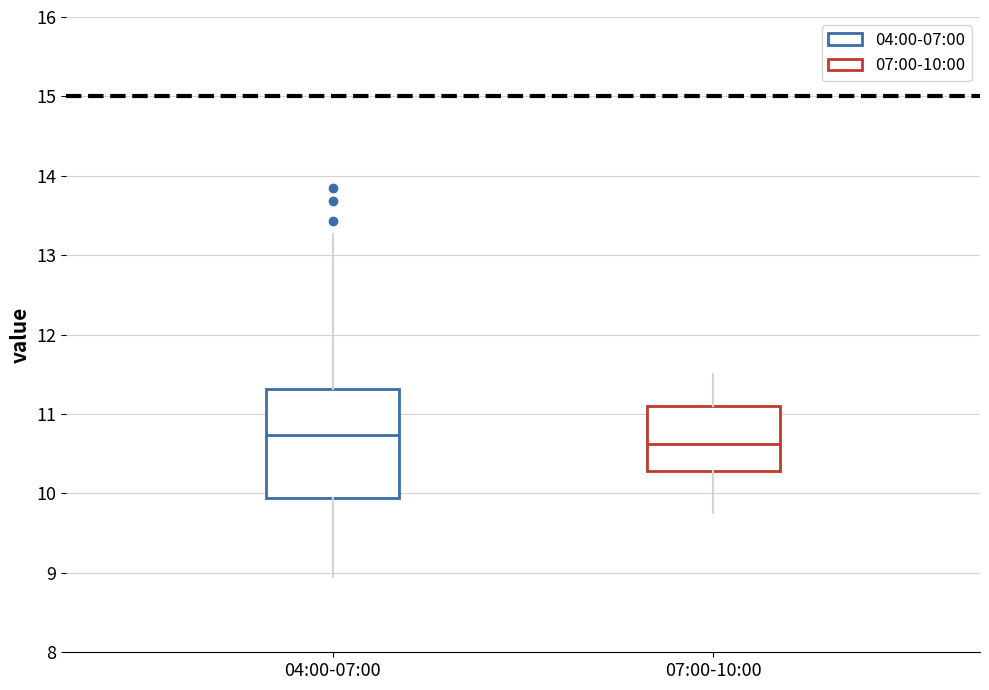

Where does the upper whisker of the box for 07:00-10:00 end on the y-axis? The values are not printed on the chart, so give them approximately, as read against the axis.

11.5